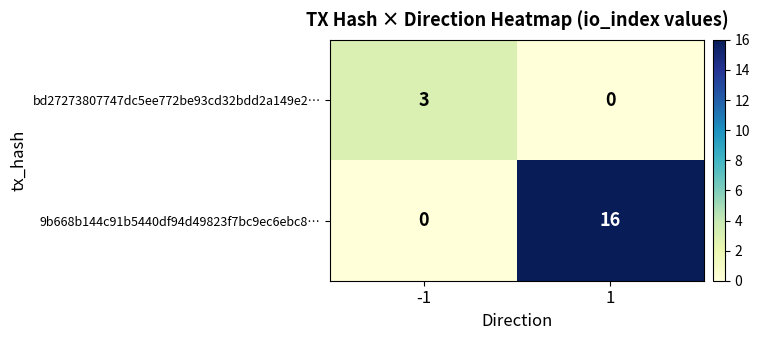

Rank the series by their average value, from highest to lowest.

9b668b144c91b5440df94d49823f7bc9ec6ebc8…, bd27273807747dc5ee772be93cd32bdd2a149e2…